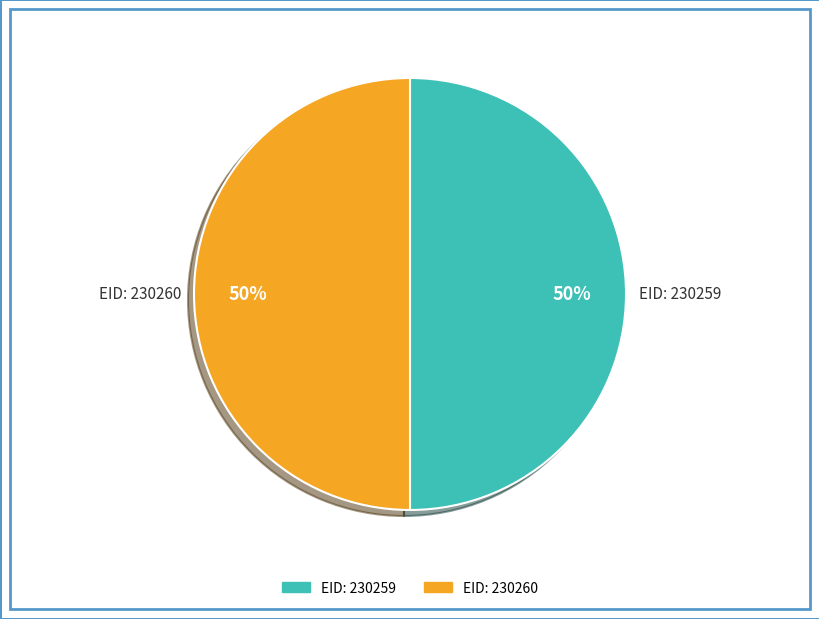

To the nearest percent, what is the average slice percentage?

50%